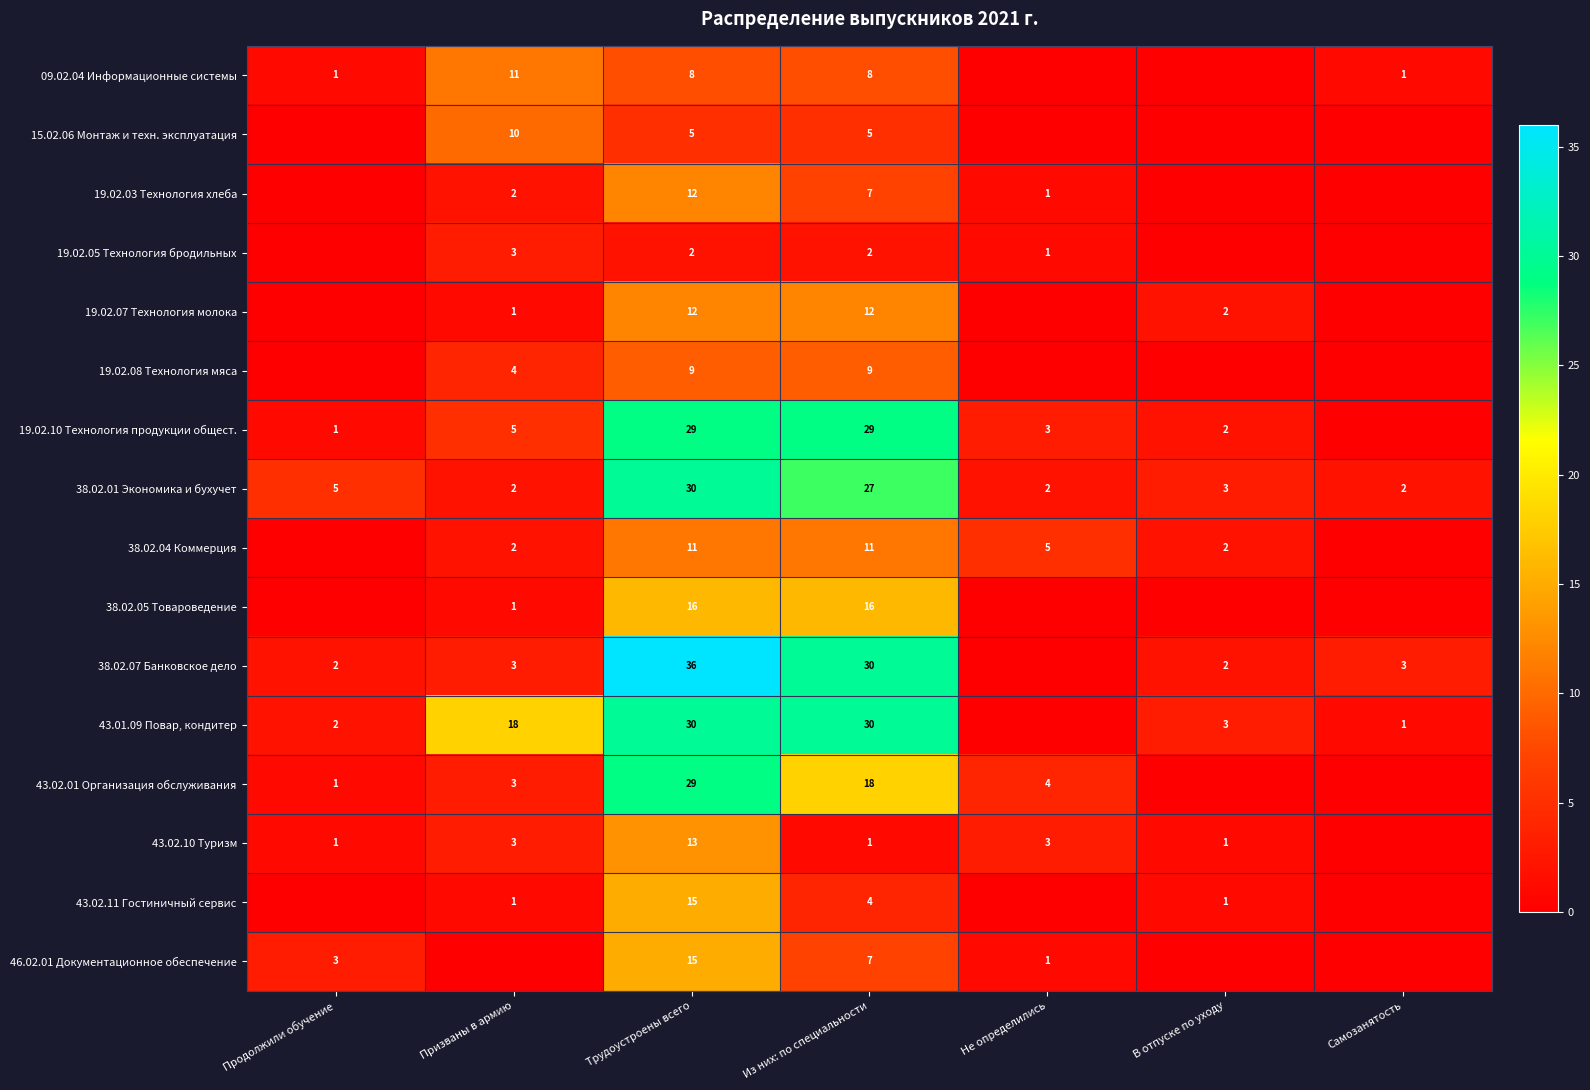

What is the difference between the 38.02.05 Товароведение values at Трудоустроены всего and Призваны в армию?

15